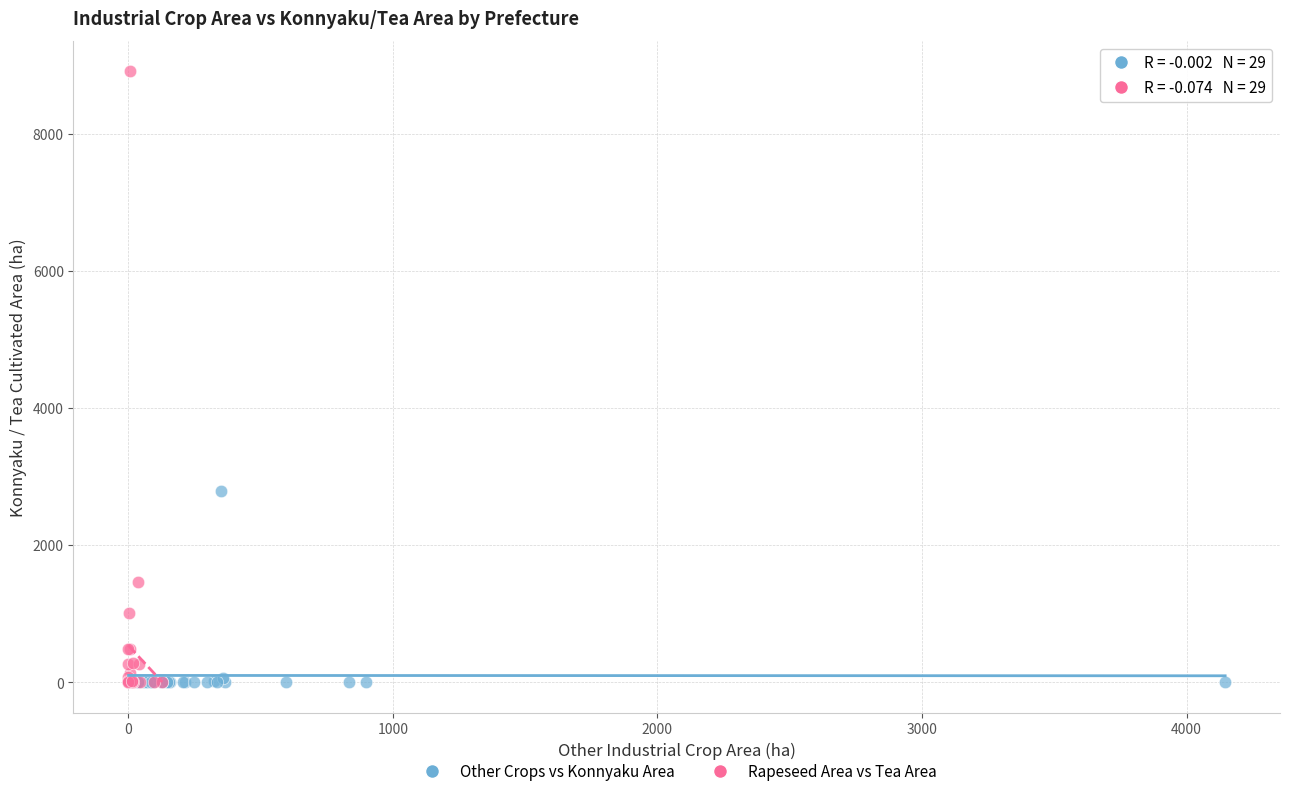

Which series contains the highest Y value?

Rapeseed Area vs Tea Area